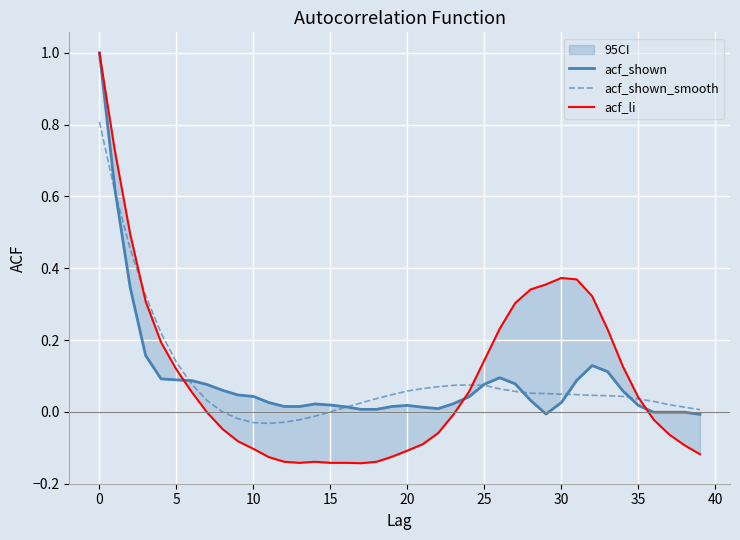

How many categories are shown in the chart?

40